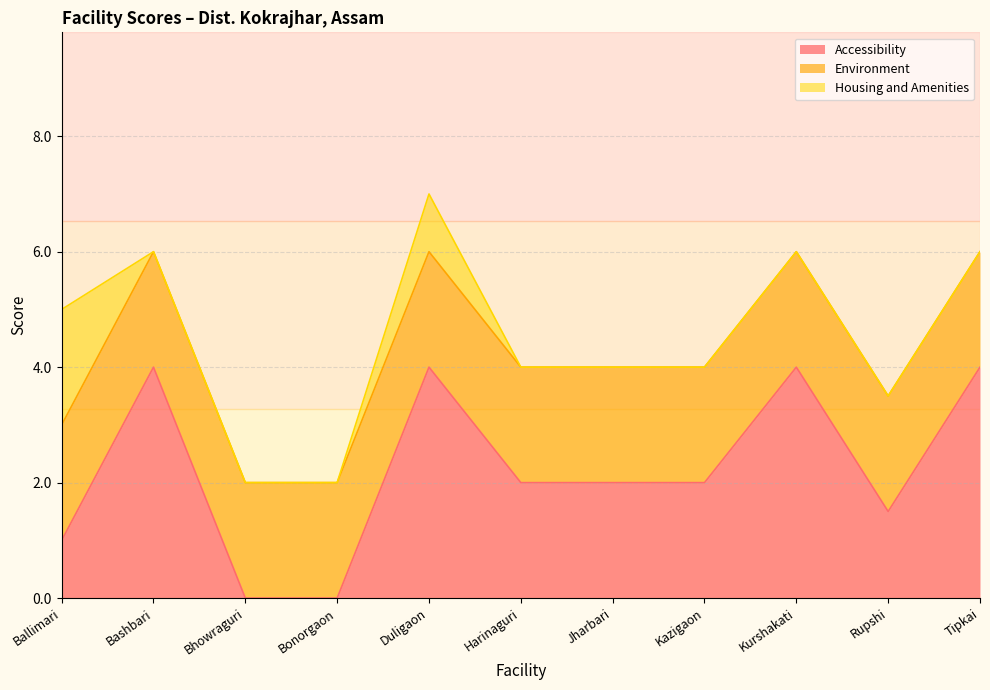

What are all the series names shown in the legend?

Accessibility, Environment, Housing and Amenities